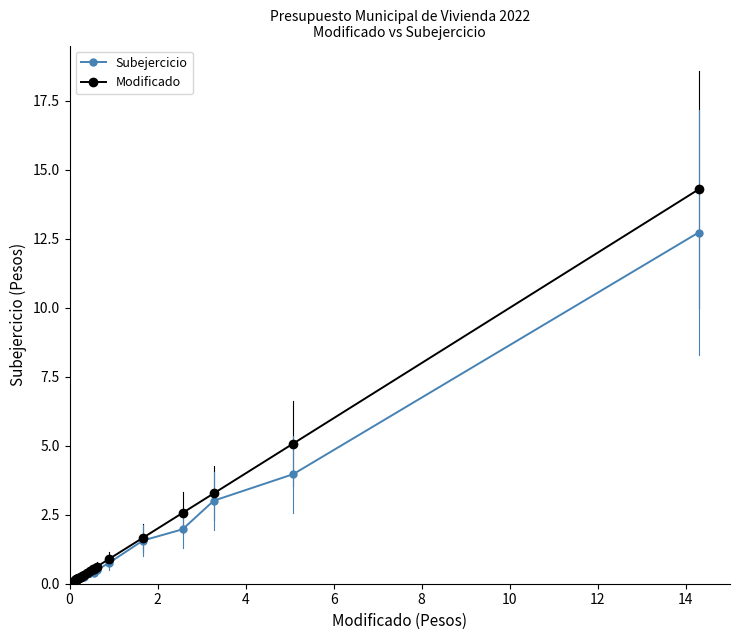

What is the maximum value for Subejercicio?

12.7